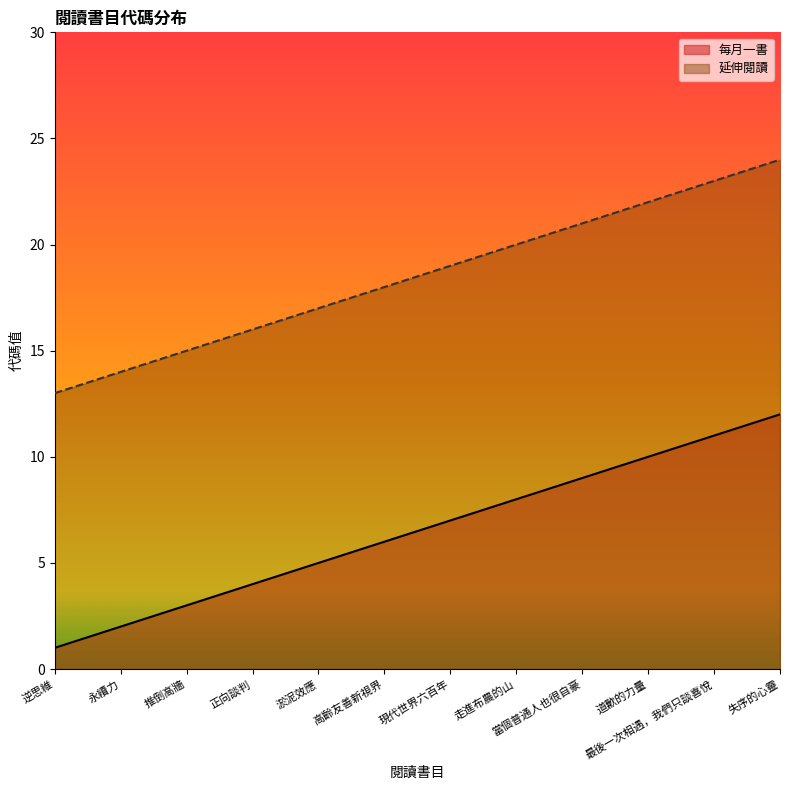

What is the total value across all series at 逆思維?

14